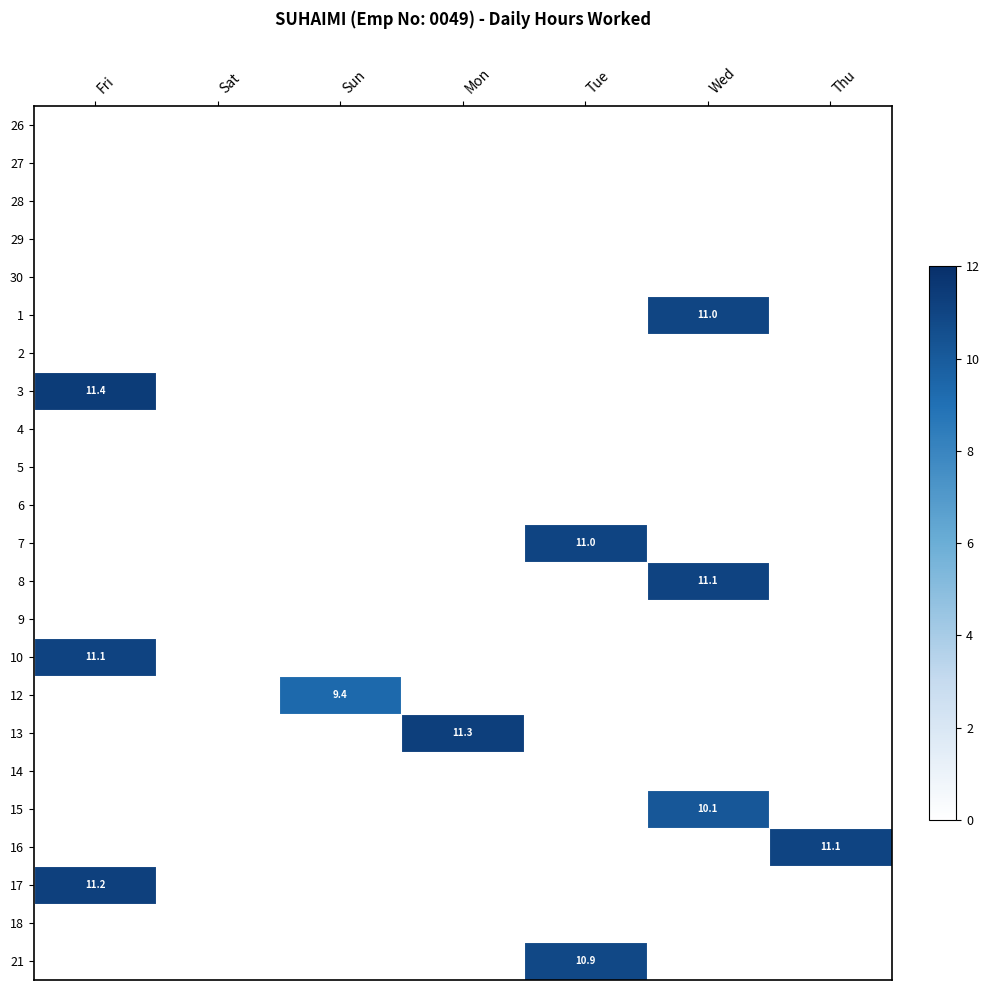

Which has a higher value, Mon or Thu?

Mon